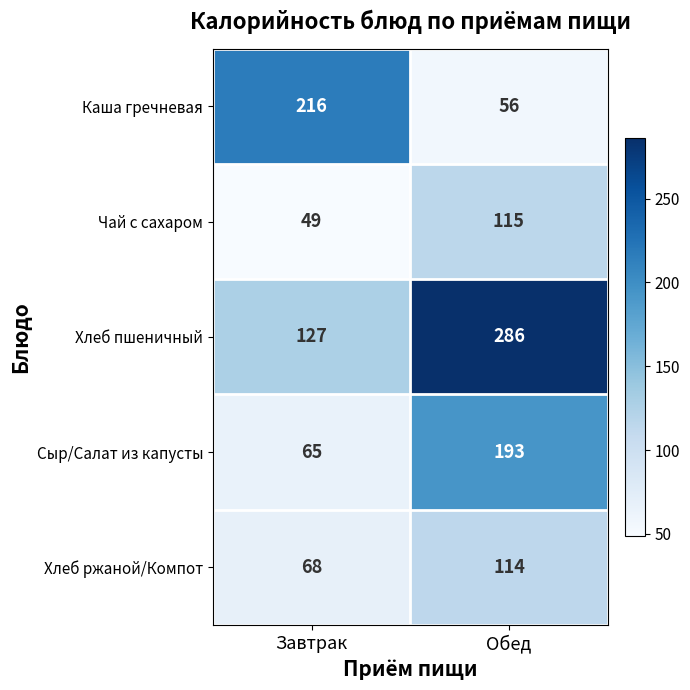

True or false: Хлеб ржаной/Компот has a value of 68 at Завтрак.

True